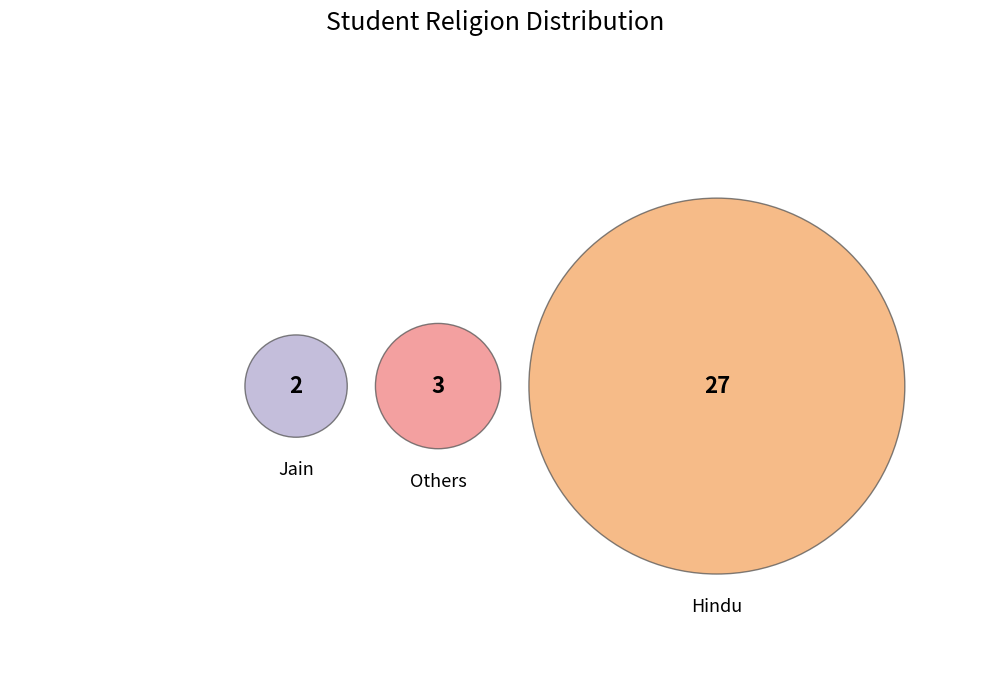

Count the number of slices in the pie.

3